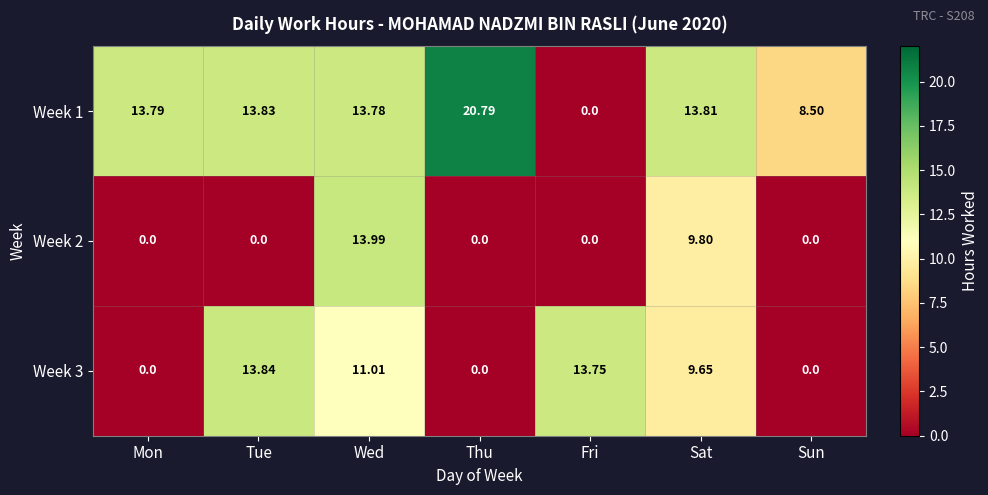

At which category is the sum across all series the highest?

Wed